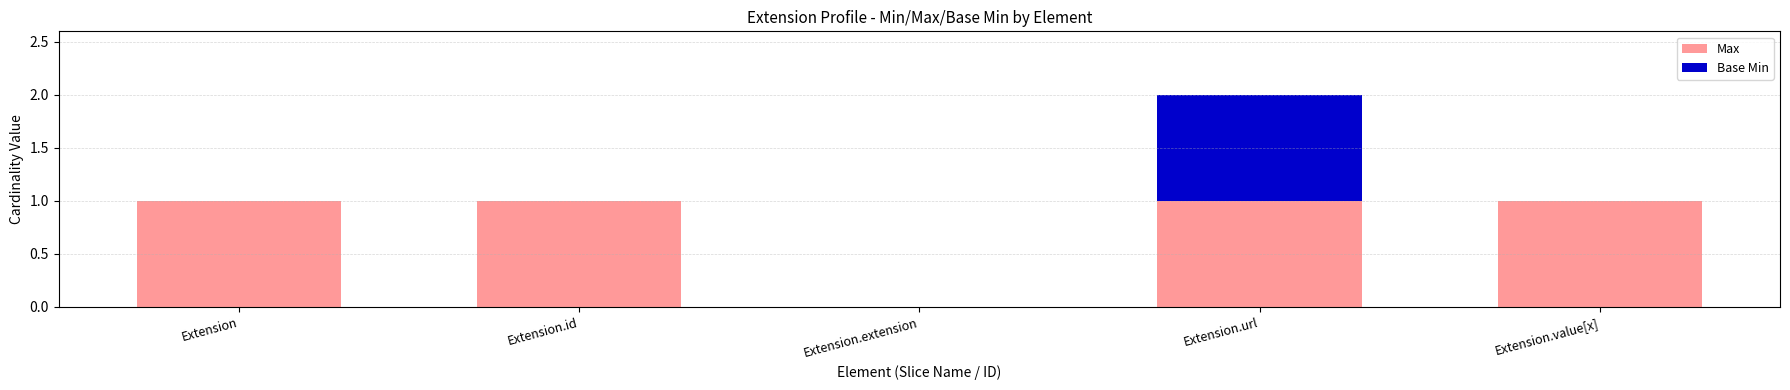

What is the sum of the Max values at Extension.id and Extension.url?

2